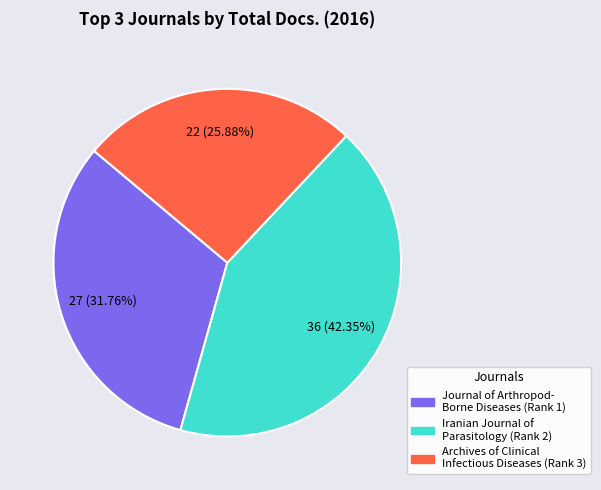

Approximately how many times larger is the value at Iranian Journal of Parasitology (Rank 2) compared to Archives of Clinical Infectious Diseases (Rank 3)?

1.6